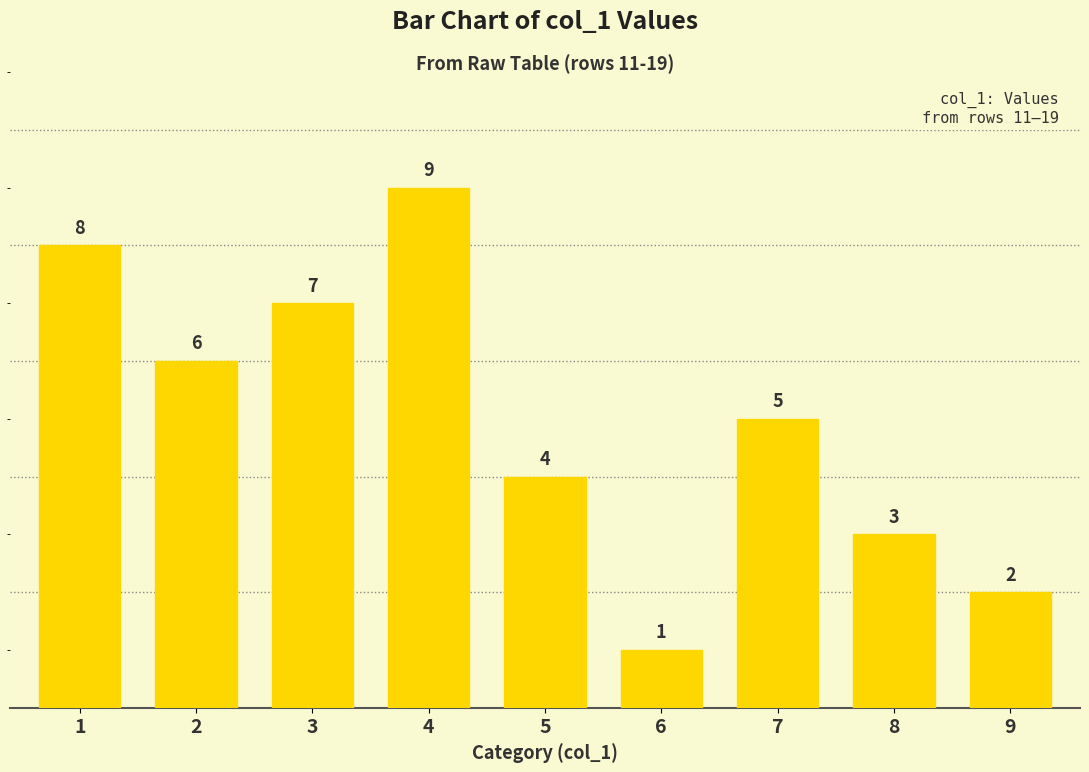

Which category has the highest value across all series?

4